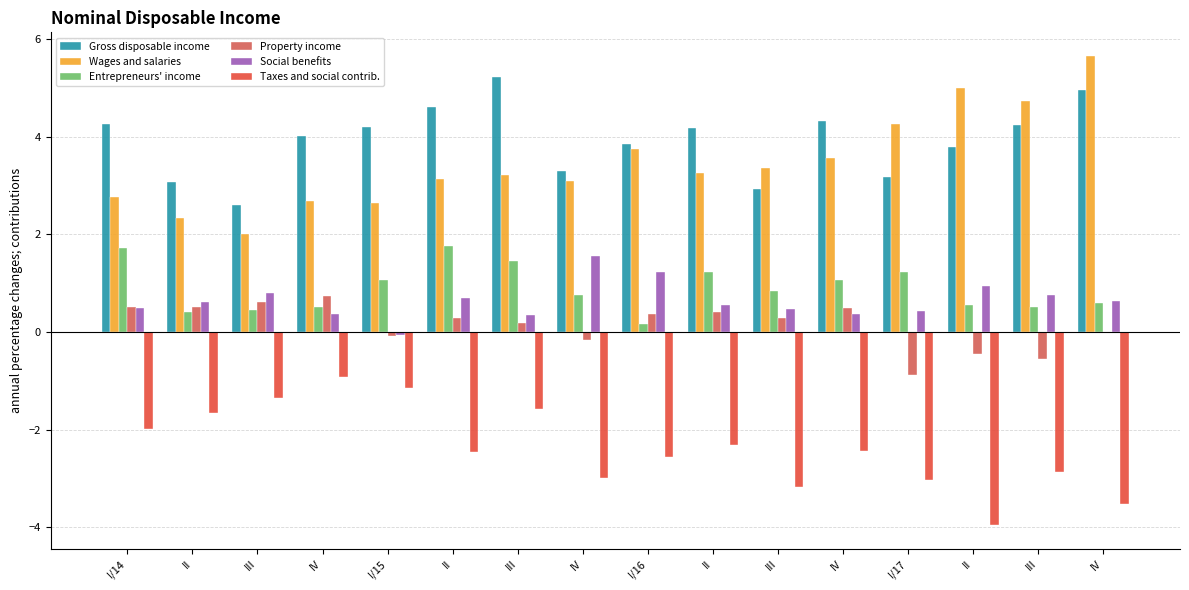

What is the label of the 10th bar from the right?

III